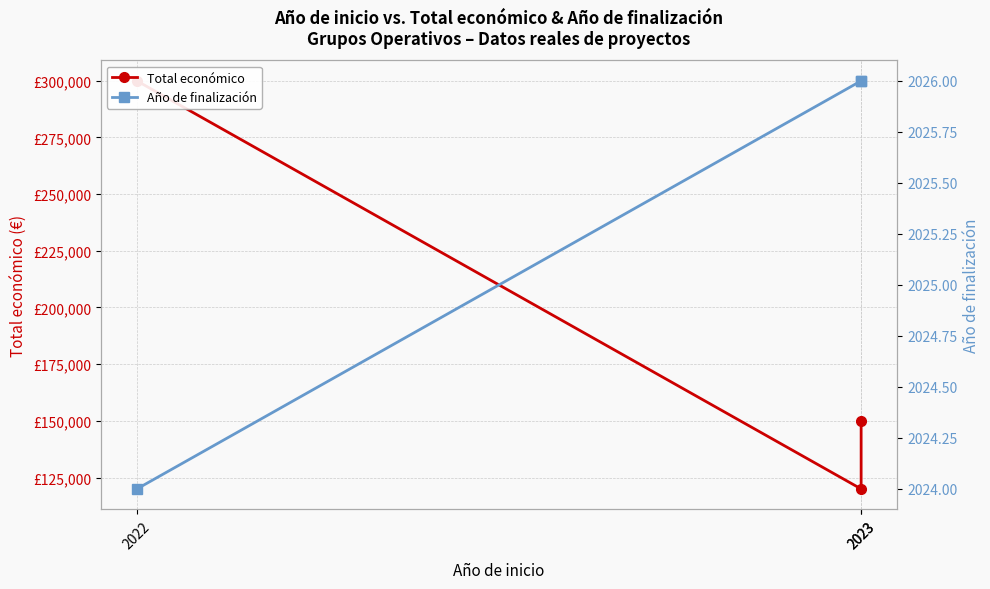

What are all the series names shown in the legend?

Total económico, Año de finalización